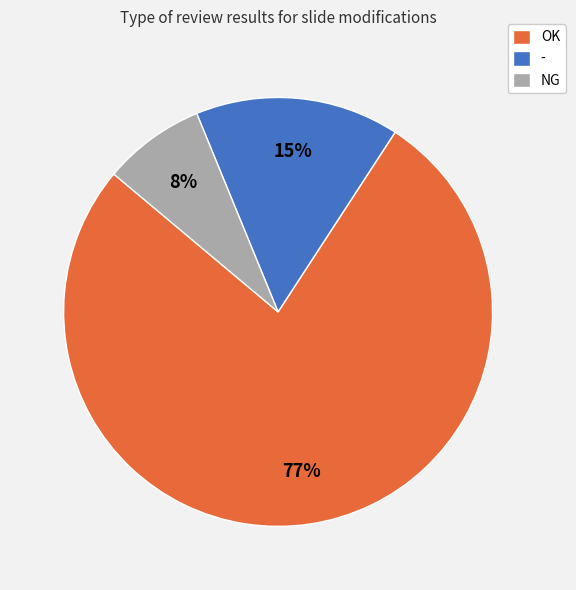

To the nearest percent, what is the difference between the largest and smallest slice percentages?

69%